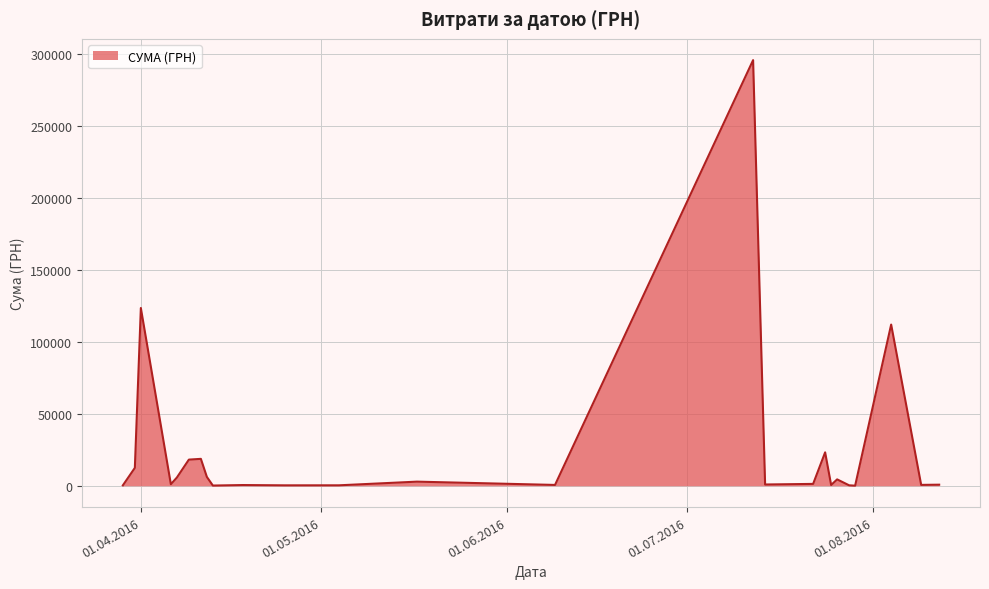

What is the maximum value shown in the chart?

295638.6